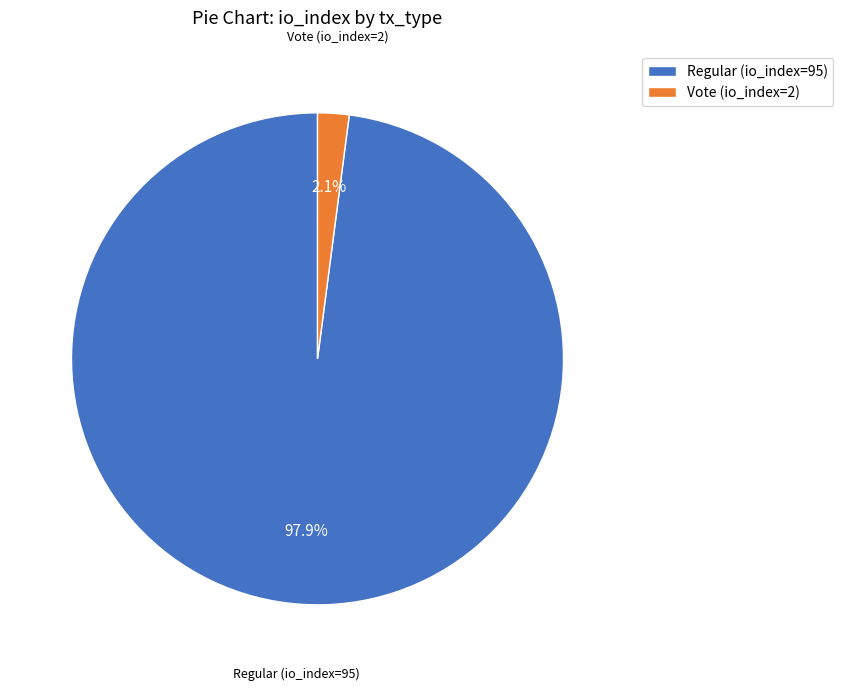

Combined, do Regular (io_index=95) and Vote (io_index=2) account for over 50%?

Yes